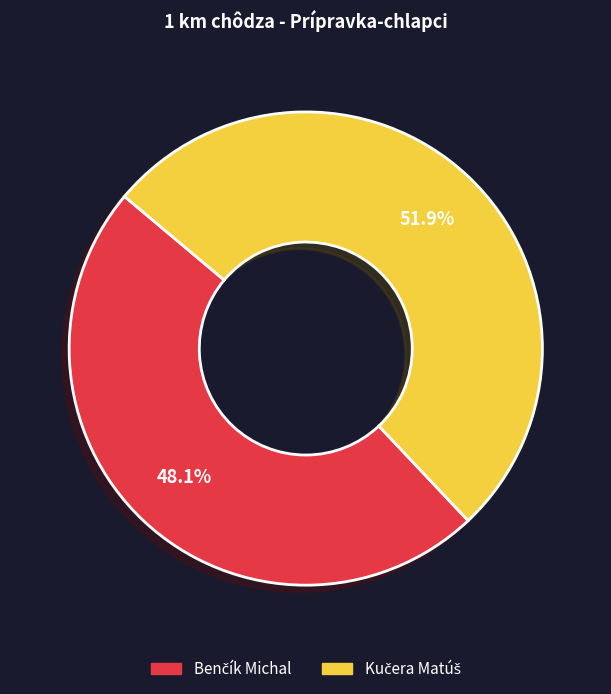

Does any single category account for the majority?

Yes